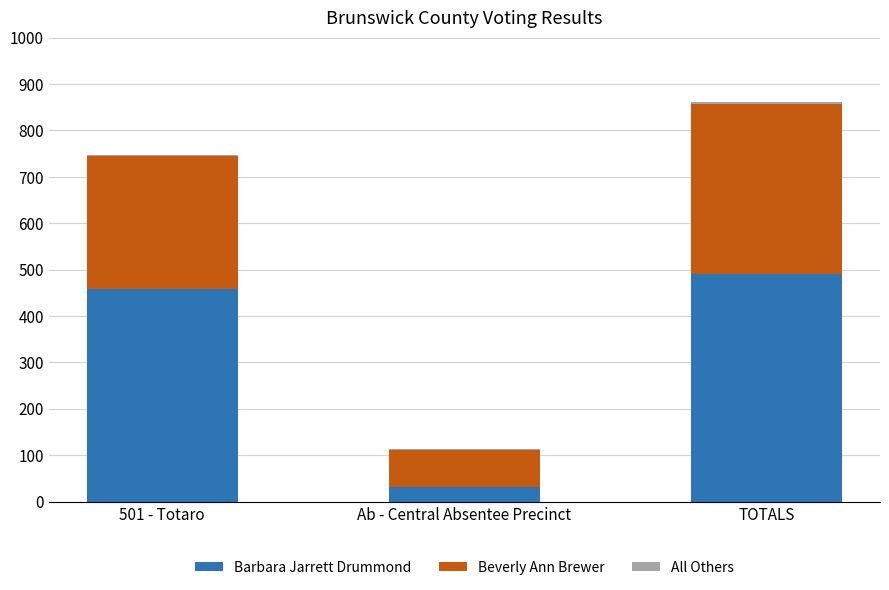

Does the chart contain stacked bars?

Yes